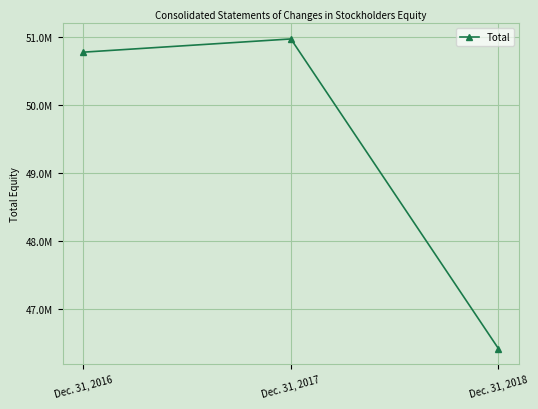

What is the value of the 1st point from the left?

50776577